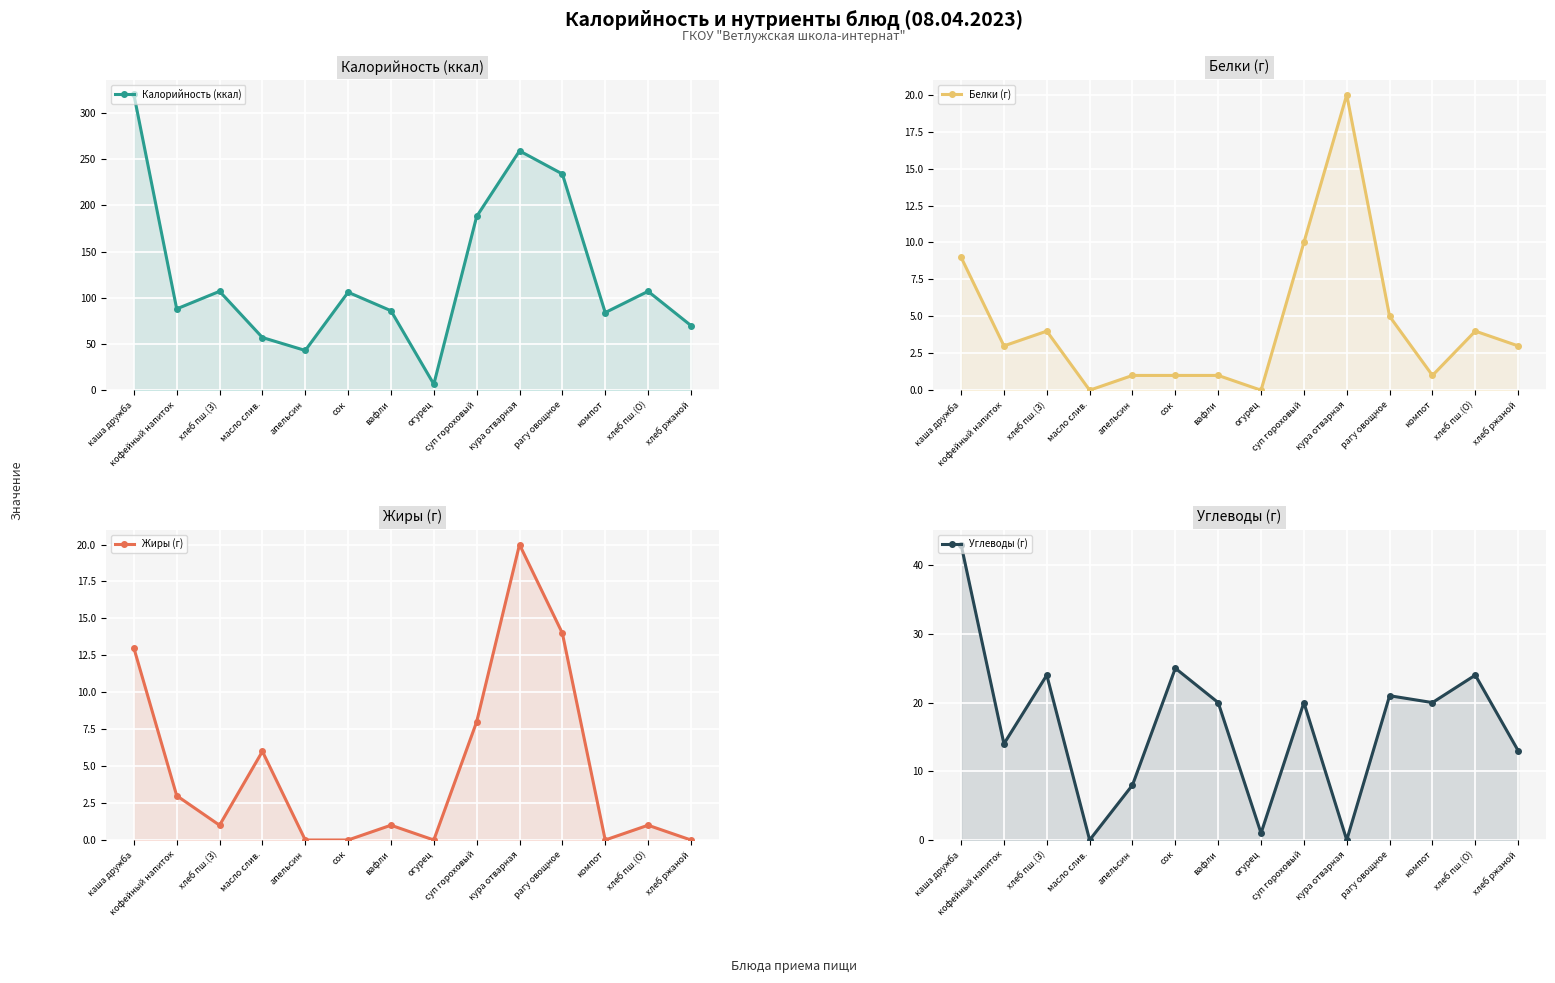

In Белки (г), how many points are lower than both neighbors (excluding endpoints)?

4